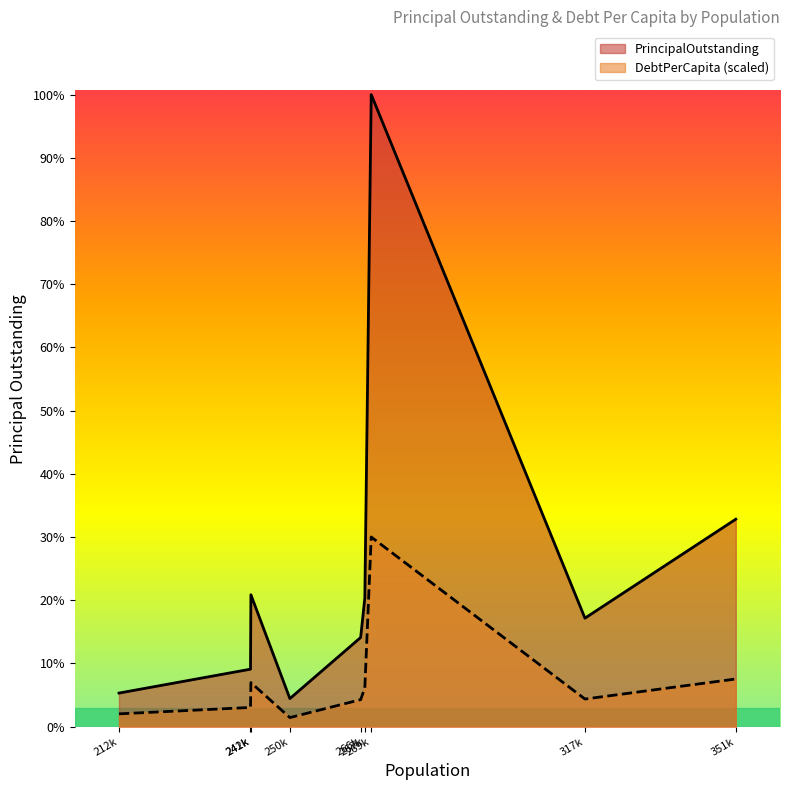

True or false: PrincipalOutstanding and DebtPerCapita cross at least once.

False